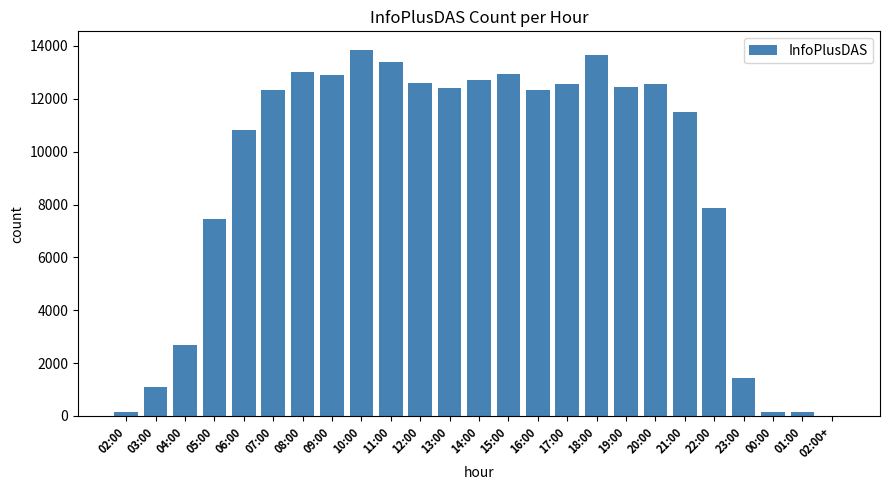

True or false: the data shows 18285 at 06:00.

False